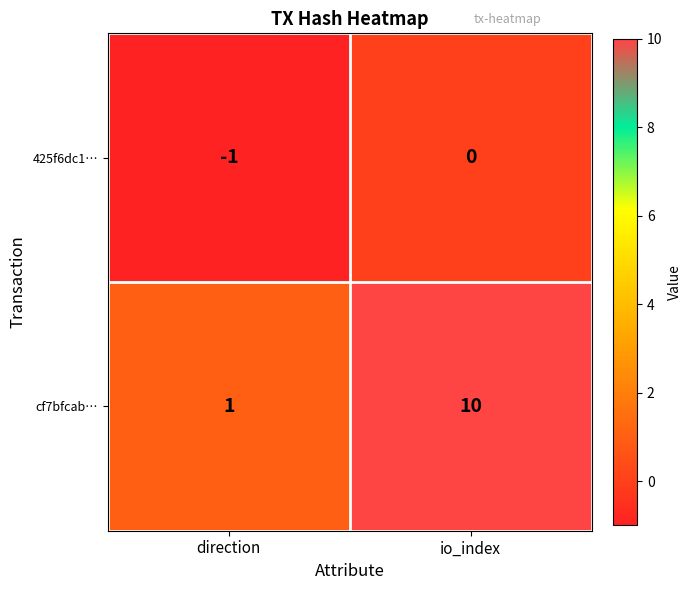

Which category has the highest value in the 425f6dc1… series?

io_index